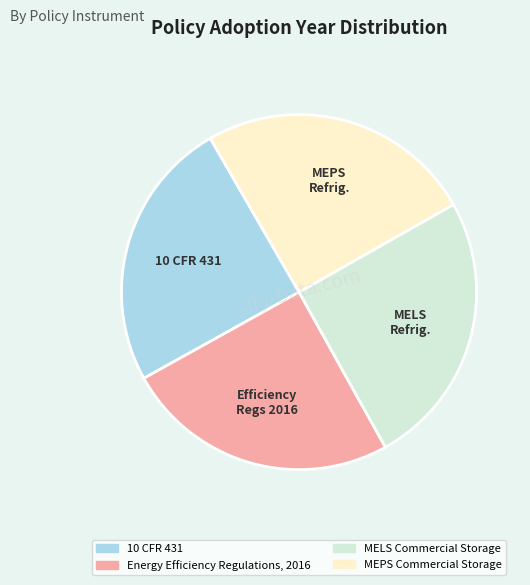

What is the ratio of the value at Energy Efficiency Regulations, 2016 to the value at 10 CFR 431?

1.0